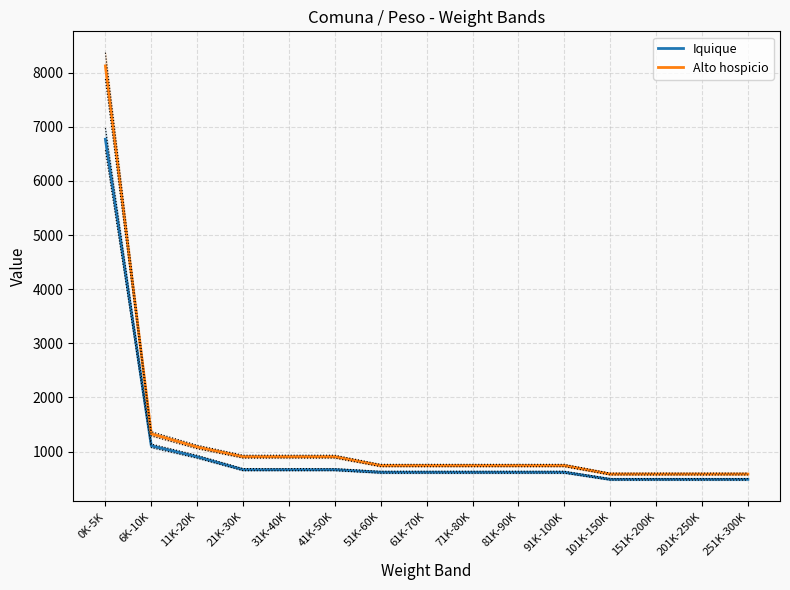

What is the sum of all Iquique values?

15817